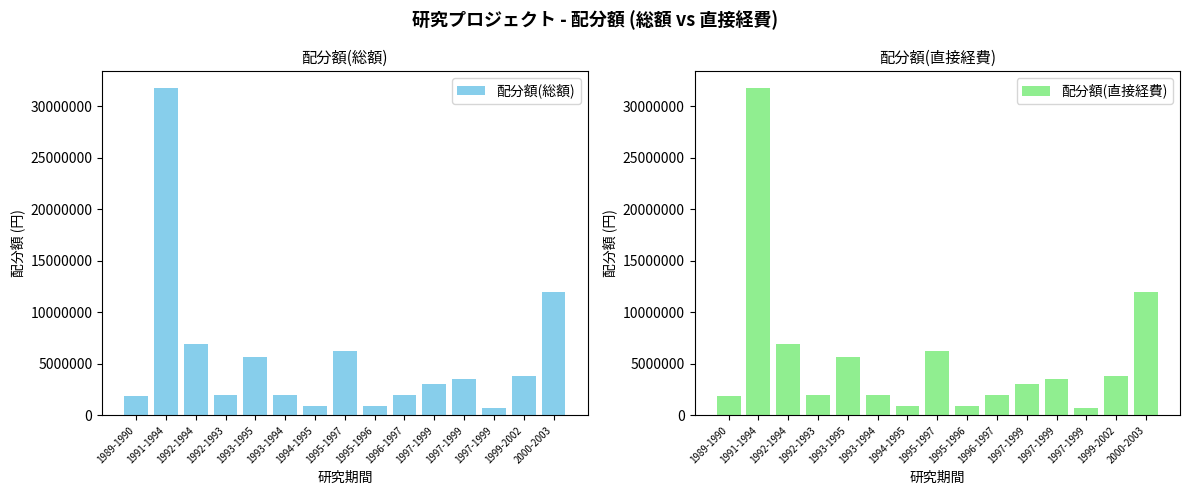

List the series in order of their peak value, lowest first.

配分額(総額), 配分額(直接経費)